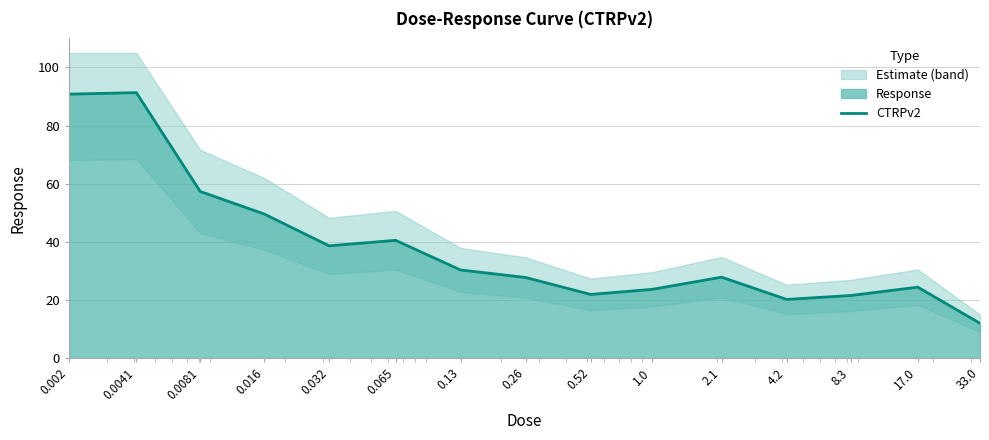

Rank the categories by value from lowest to highest.

33.0, 4.2, 8.3, 0.52, 1.0, 17.0, 0.26, 2.1, 0.13, 0.032, 0.065, 0.016, 0.0081, 0.002, 0.0041